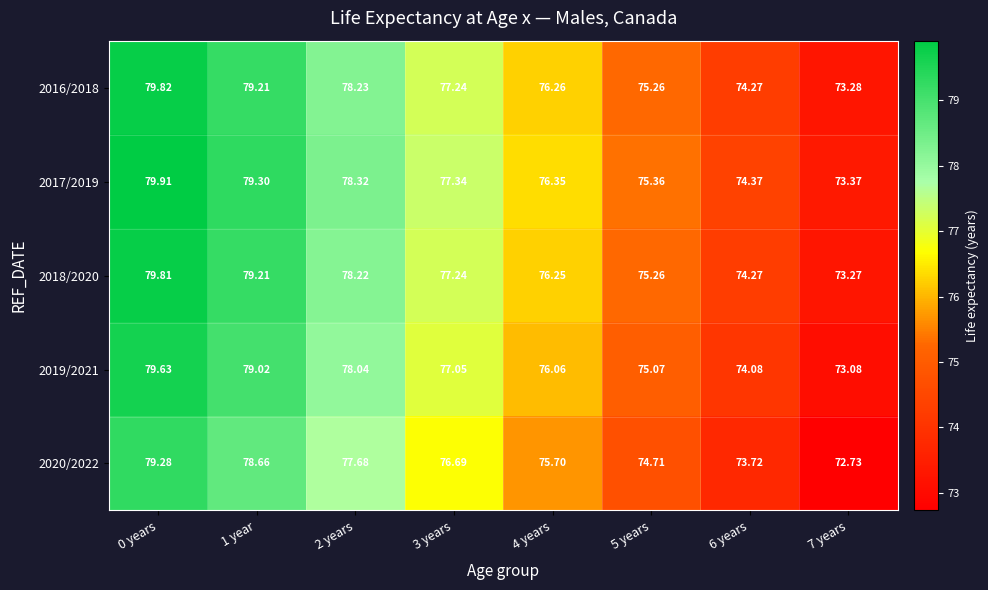

How many data points in 2019/2021 are less than 77?

4